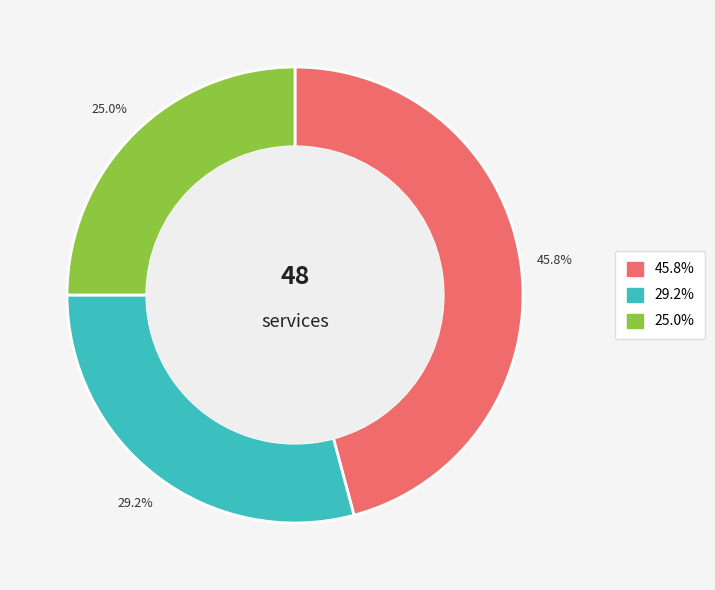

Is there a majority slice in this chart?

No